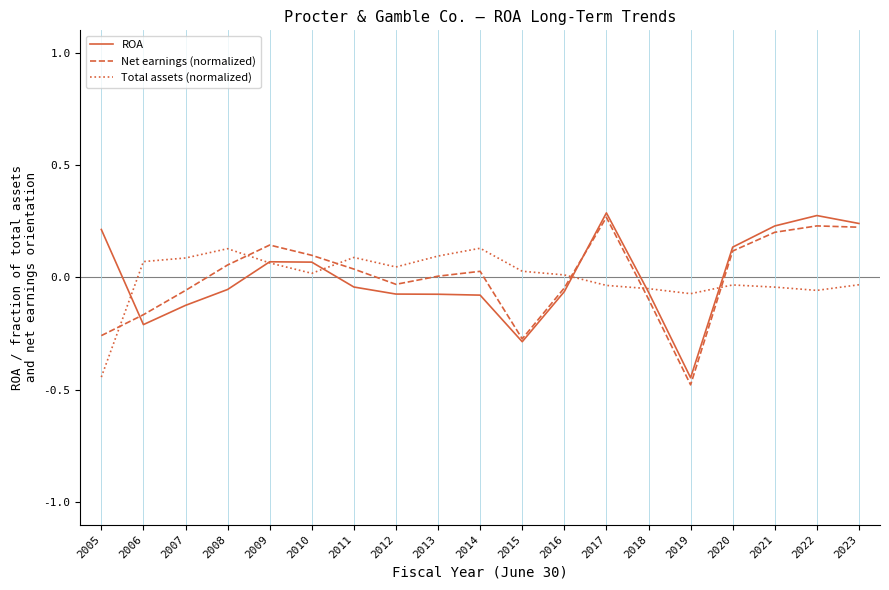

What is the smallest value displayed?

-0.5